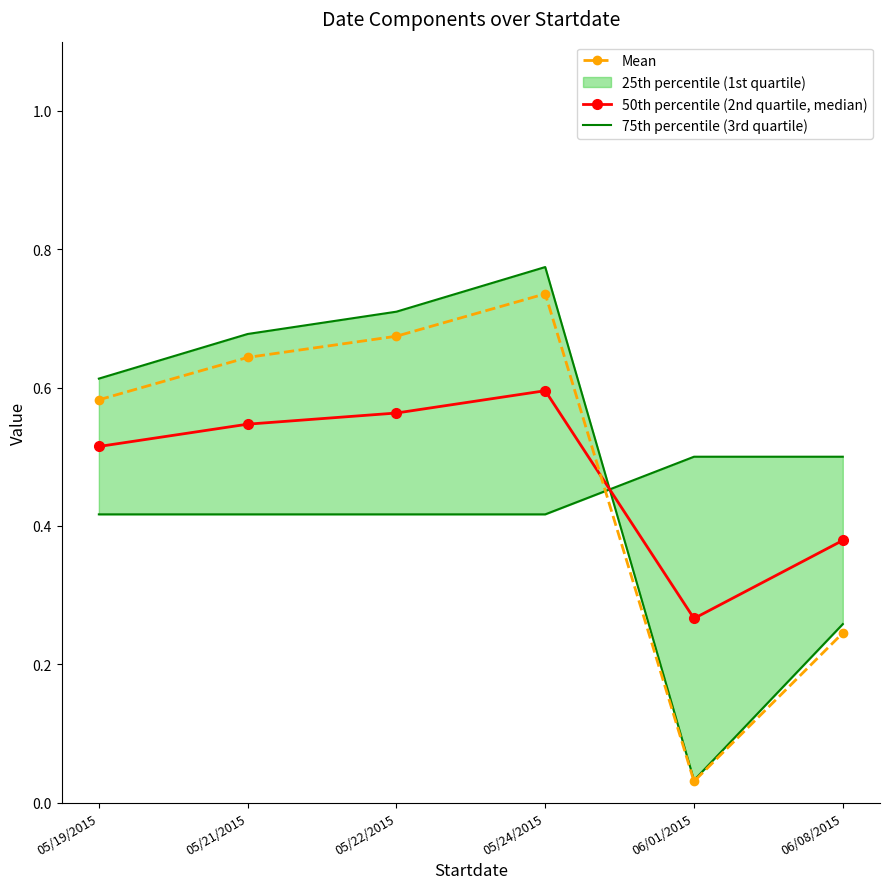

What is the difference between the 50th percentile (2nd quartile, median) values at 05/24/2015 and 06/01/2015?

0.3